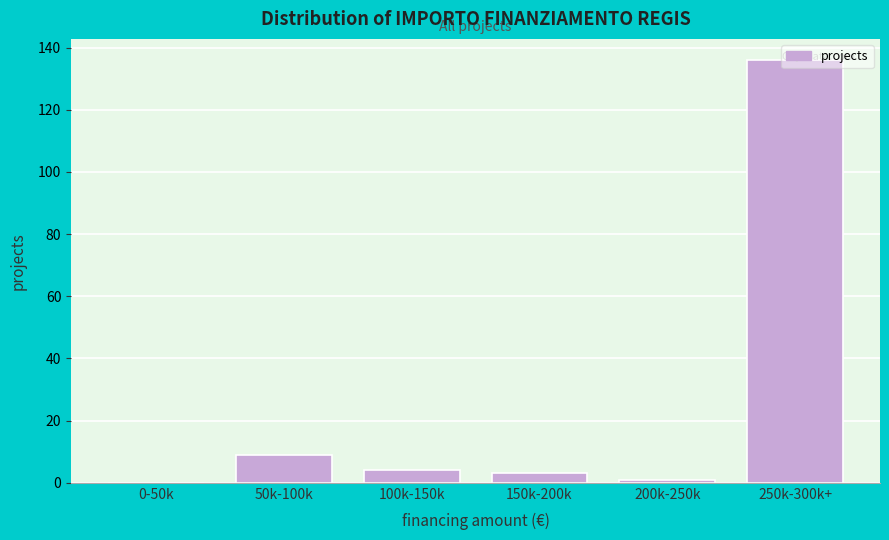

Which label corresponds to the largest value in the chart?

250k-300k+